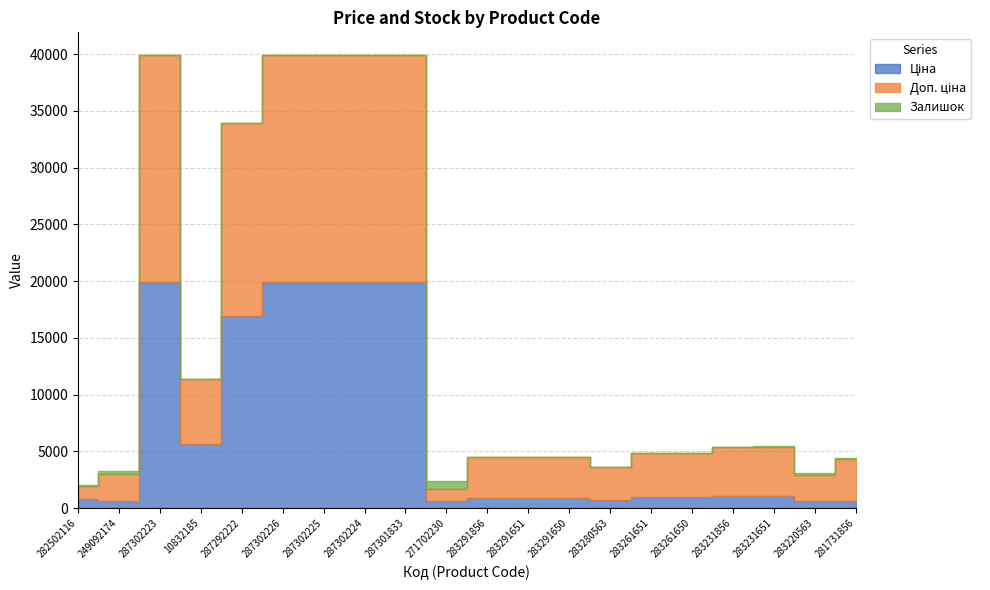

Where is the first local maximum for Залишок?

249092174